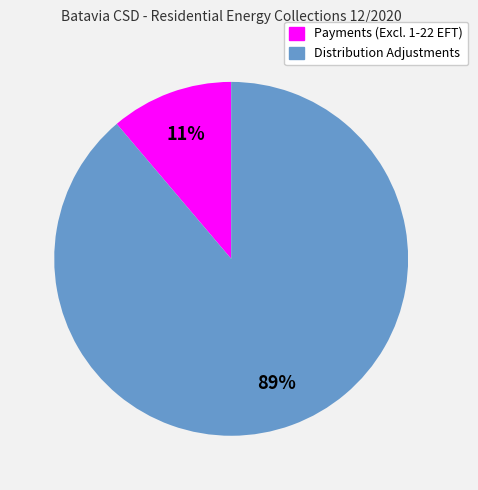

To the nearest percent, what is the difference between the largest and smallest slice percentages?

78%